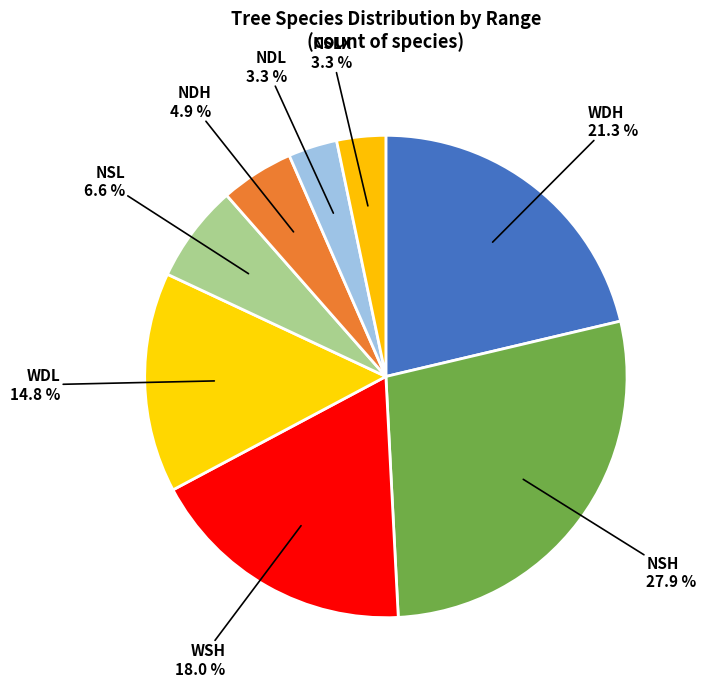

Combined, what portion of the pie is NSL and WSH?

24.6%